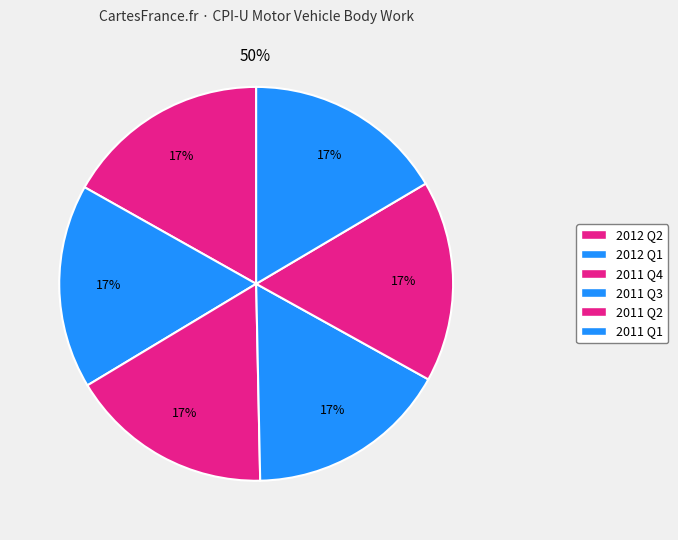

To the nearest percent, what is the combined percentage of 2012 Q1 and 2011 Q3?

33%